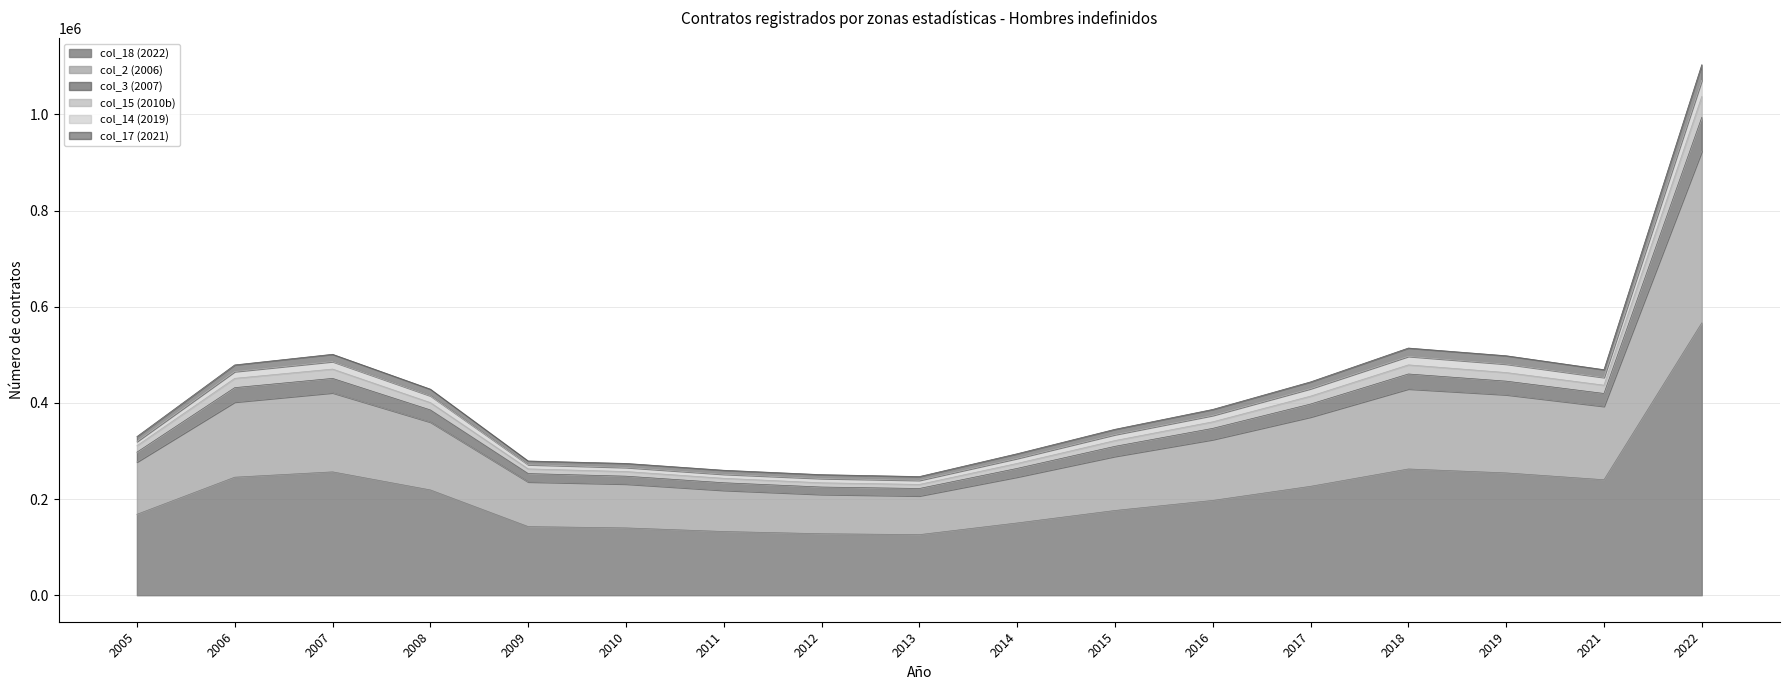

At which category is the sum across all series the highest?

2022